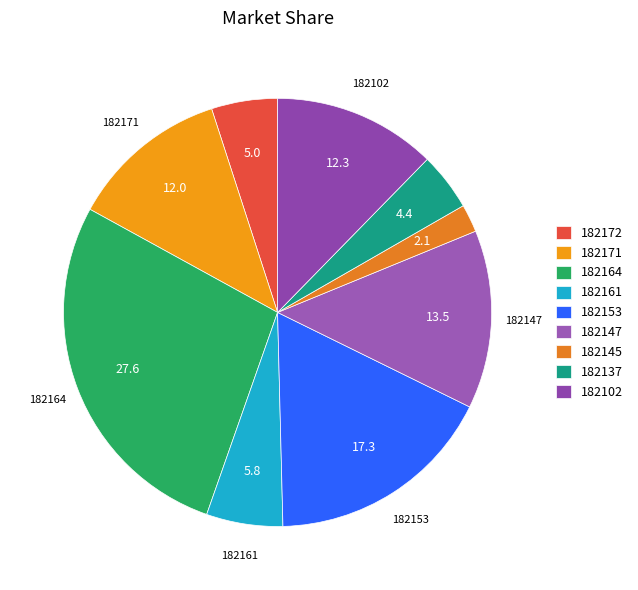

Is 182171 the majority of the pie?

No